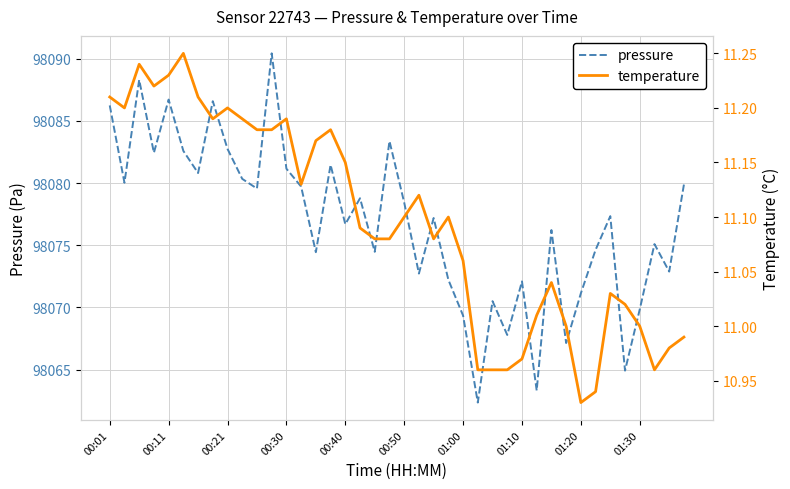

What is the difference between the pressure values at 17 and 00:40?

7.9